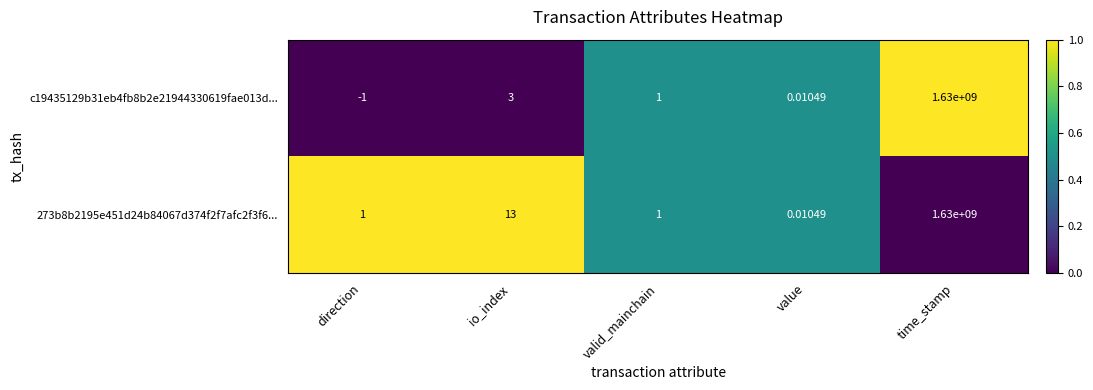

How many distinct data groups are displayed?

2